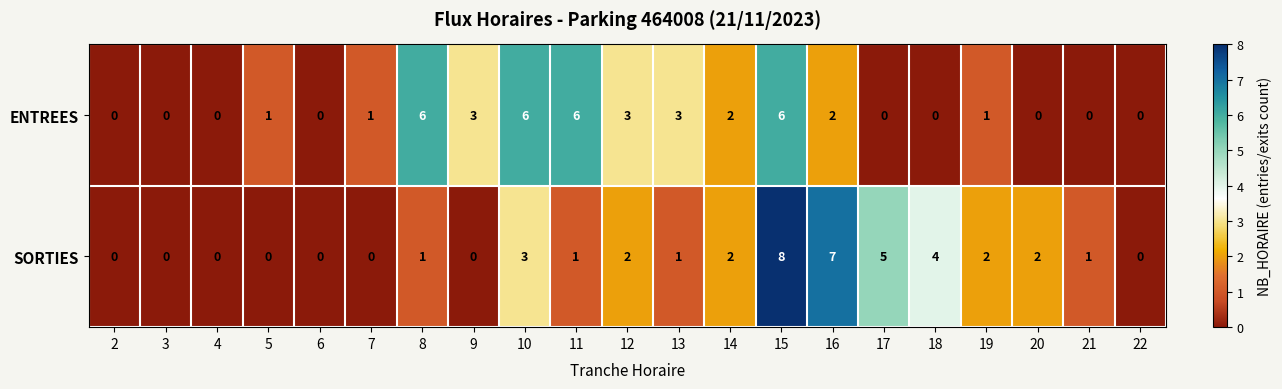

At which category is the sum across all series the highest?

15